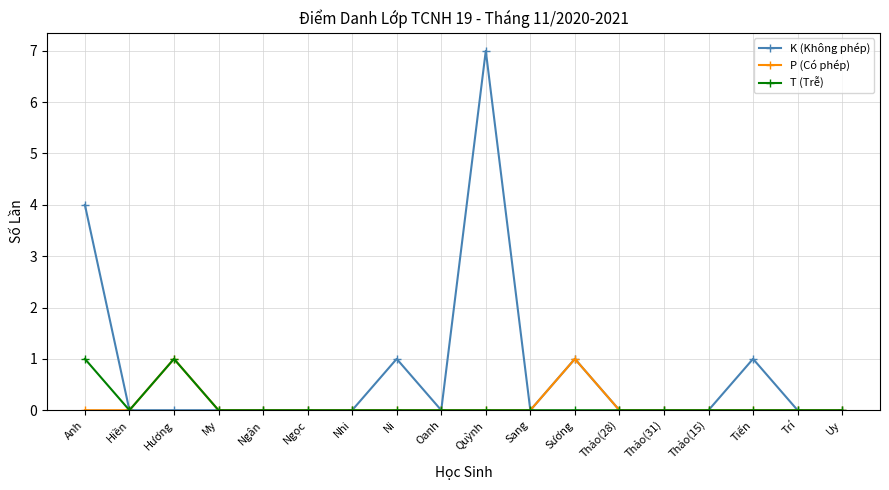

True or false: K (Không phép) has a value of 0 at Nhi.

True